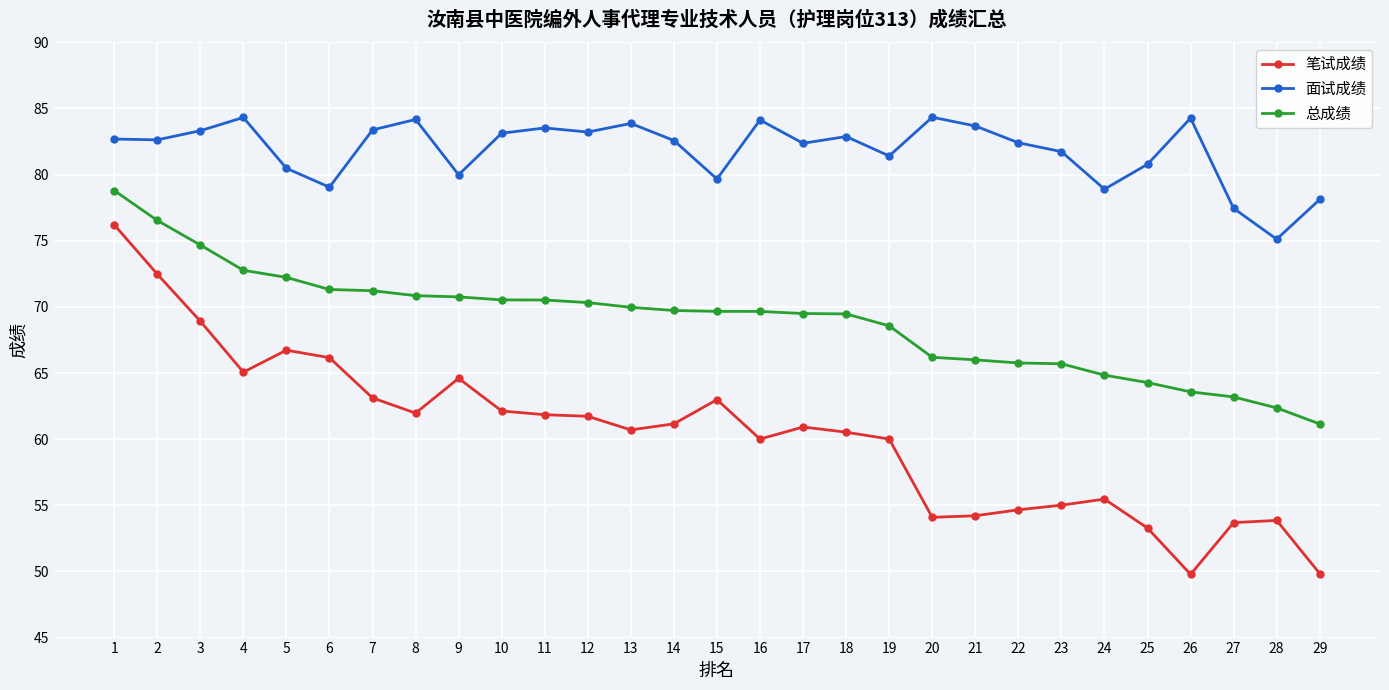

Is this an area chart (filled region under the line)?

No